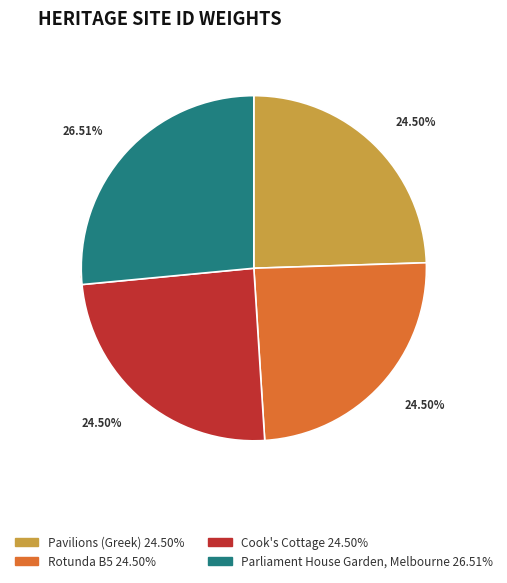

Count the number of slices in the pie.

4